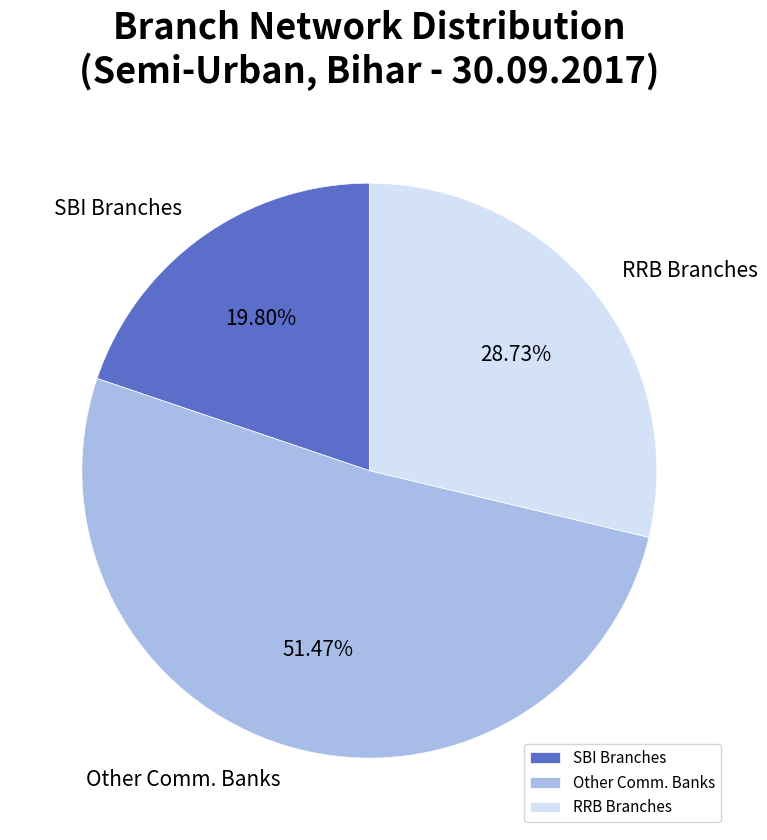

How many slices are in this pie chart?

3